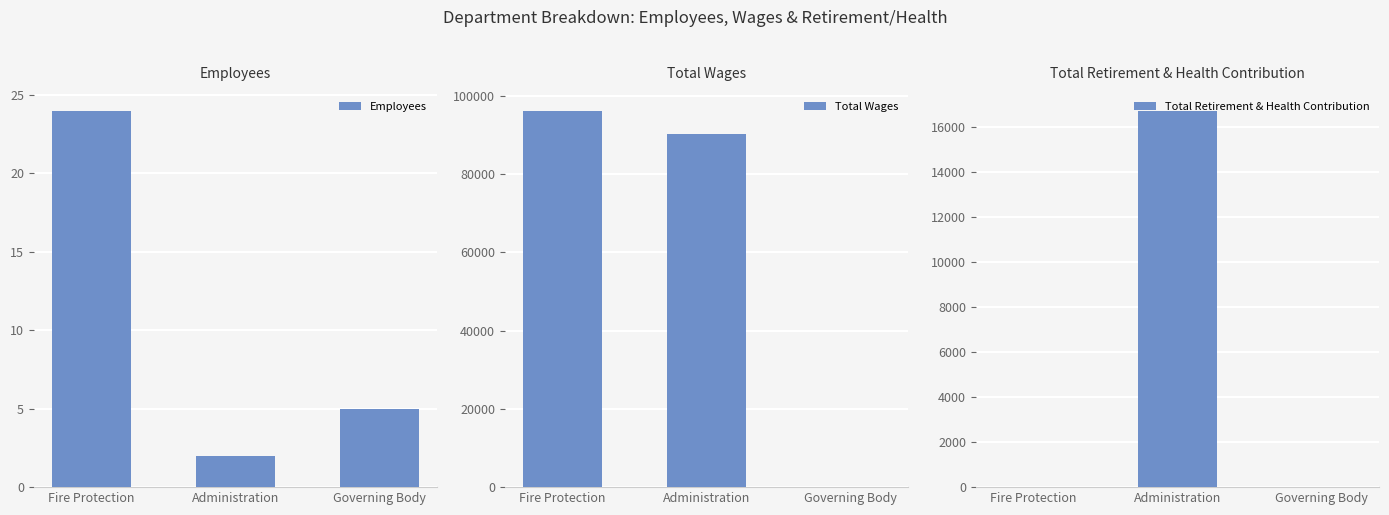

What is the difference between the maximum and minimum values in the Total Retirement & Health Contribution series?

16743